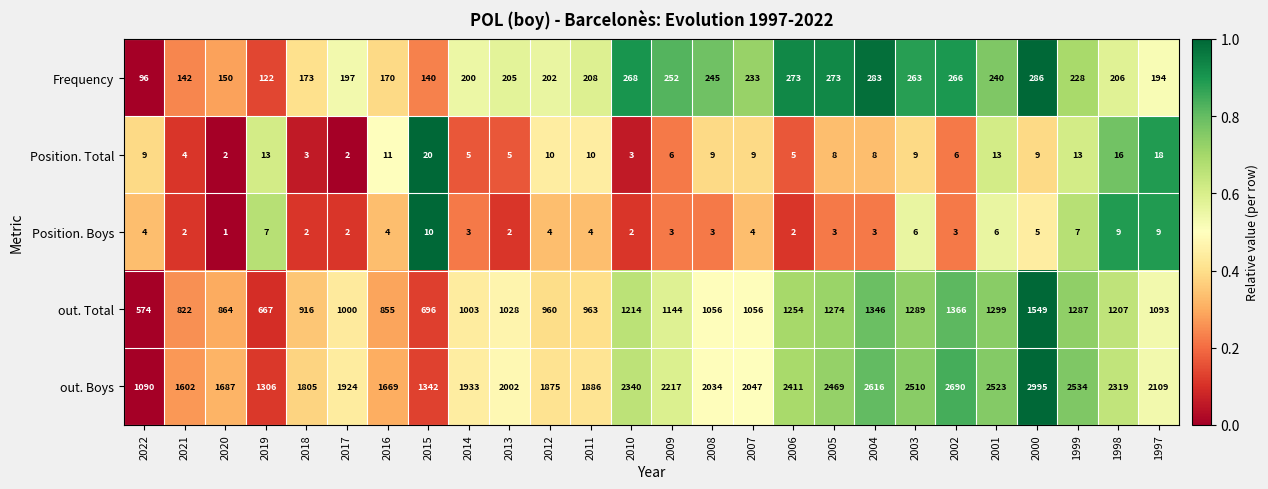

At 2014, list the series in order from smallest to largest.

Position. Boys, Position. Total, Frequency, out. Total, out. Boys